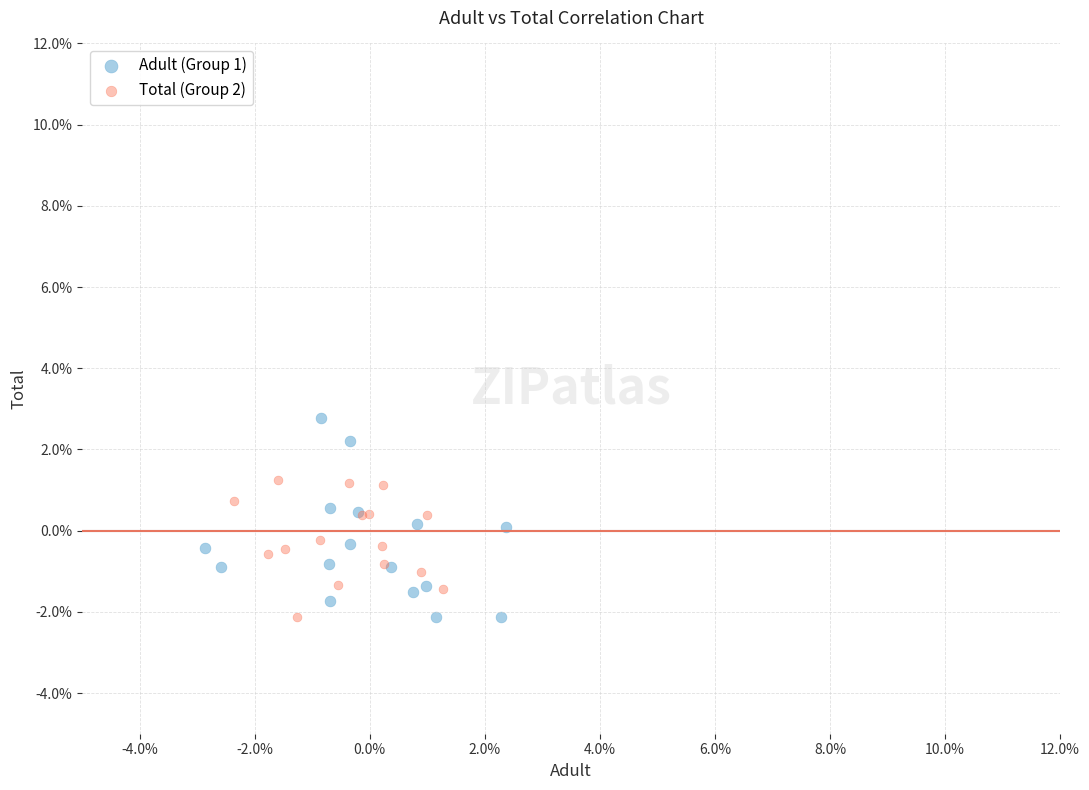

What are all the series names shown in the legend?

Adult (Group 1), Total (Group 2)